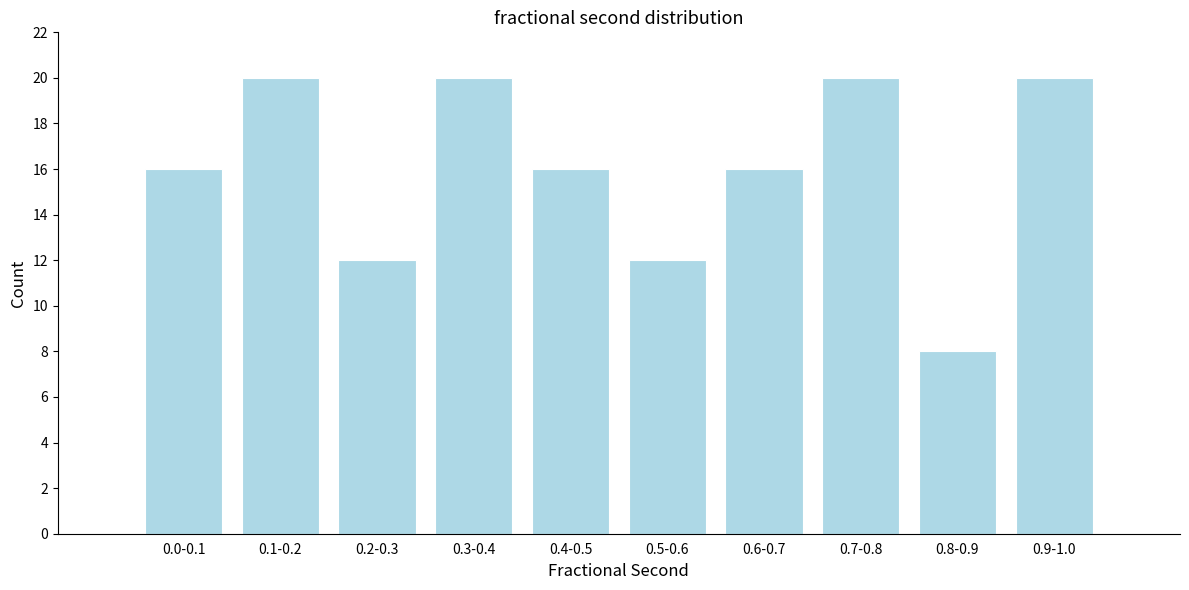

Reading left to right, what are all the values shown in this chart?

0.0-0.1=16	0.1-0.2=20	0.2-0.3=12	0.3-0.4=20	0.4-0.5=16	0.5-0.6=12	0.6-0.7=16	0.7-0.8=20	0.8-0.9=8	0.9-1.0=20